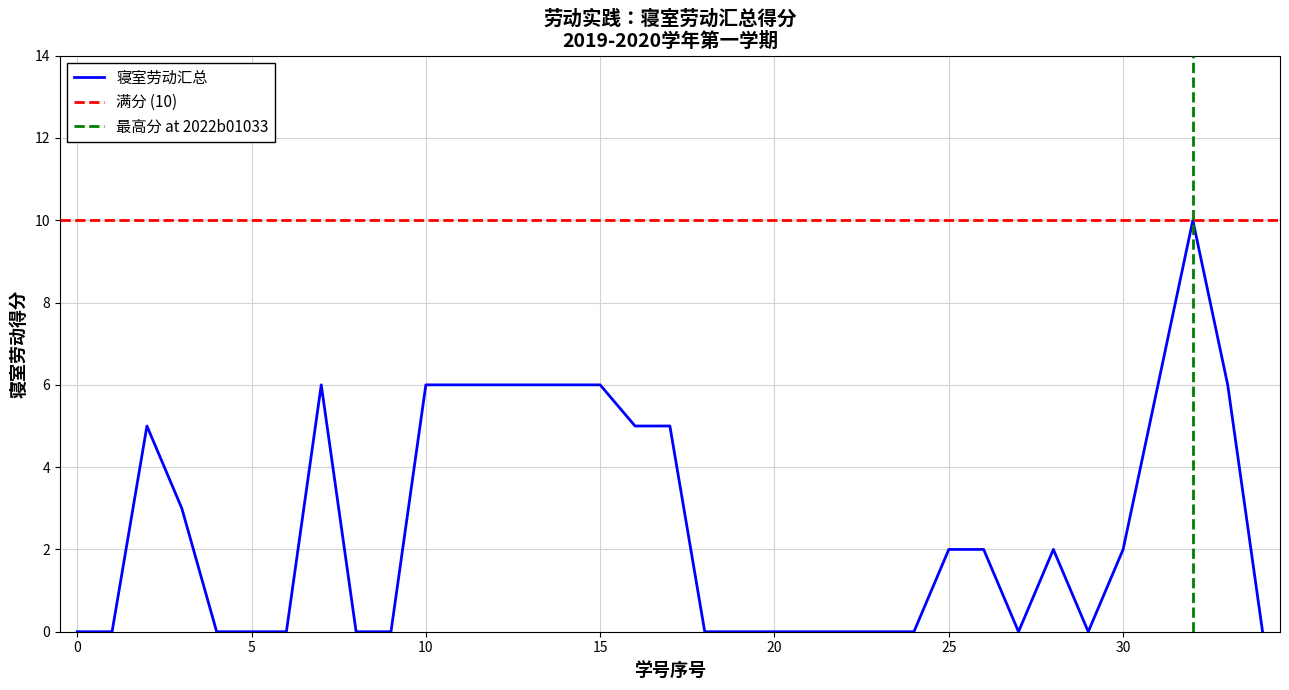

Reading right to left, list all the values displayed in this chart.

0	6	10	6	2	0	2	0	2	2	0	0	0	0	0	0	0	5	5	6	6	6	6	6	6	0	0	6	0	0	0	3	5	0	0